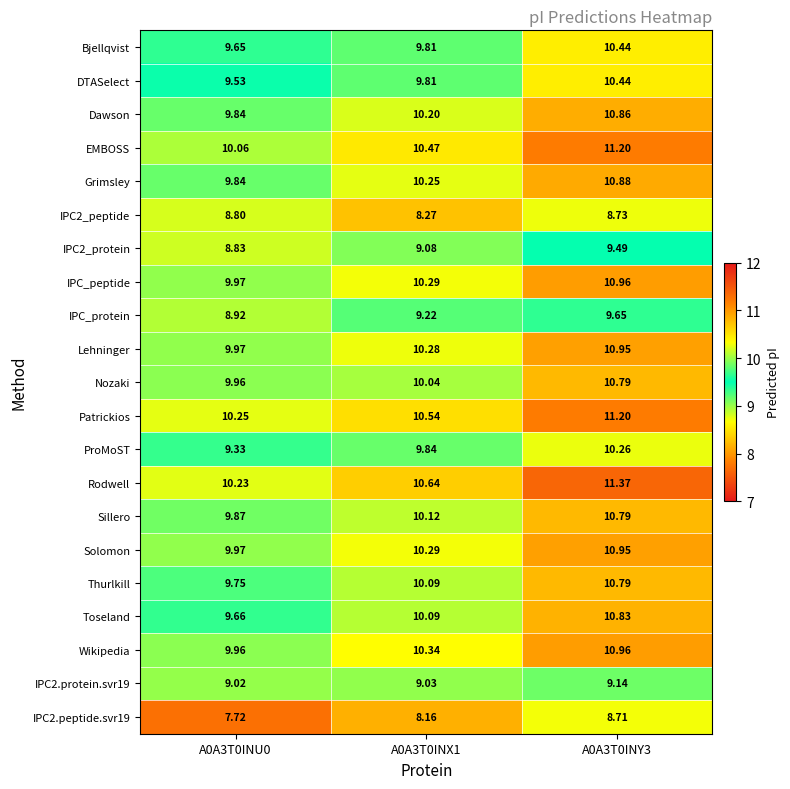

Which series has the largest total across all categories?

Rodwell